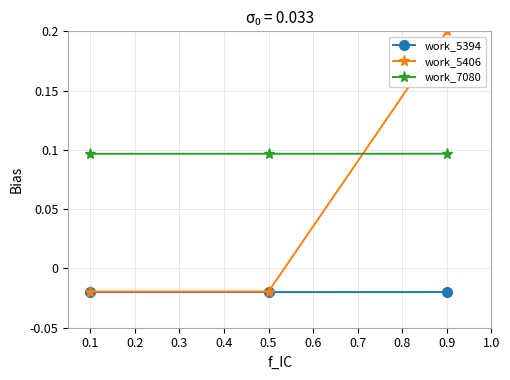

What are all the series names shown in the legend?

work_5394, work_5406, work_7080